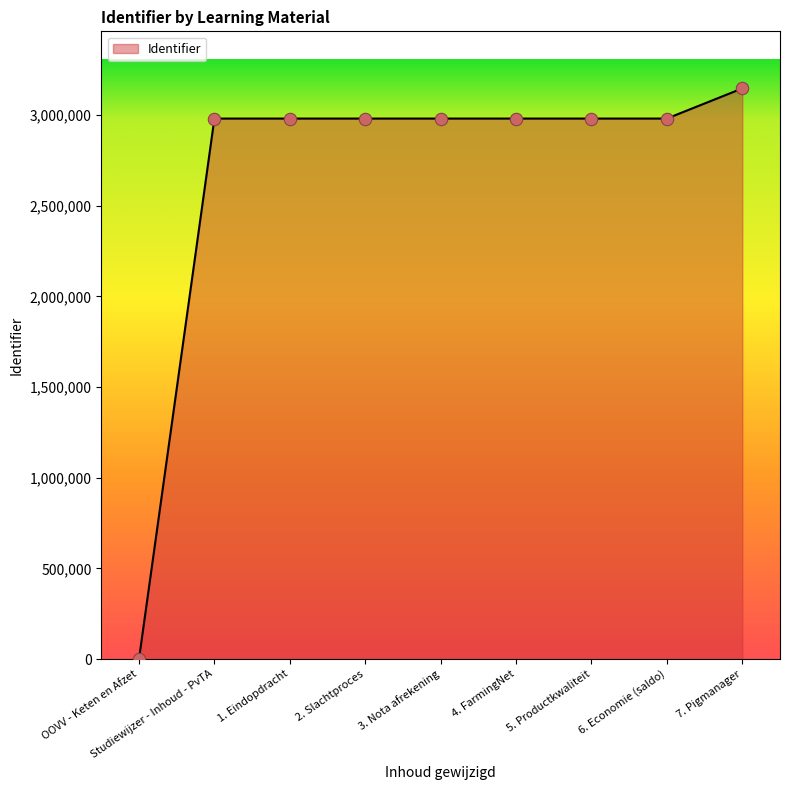

What is the change in value from OOVV - Keten en Afzet to 6. Economie (saldo)?

+2980041